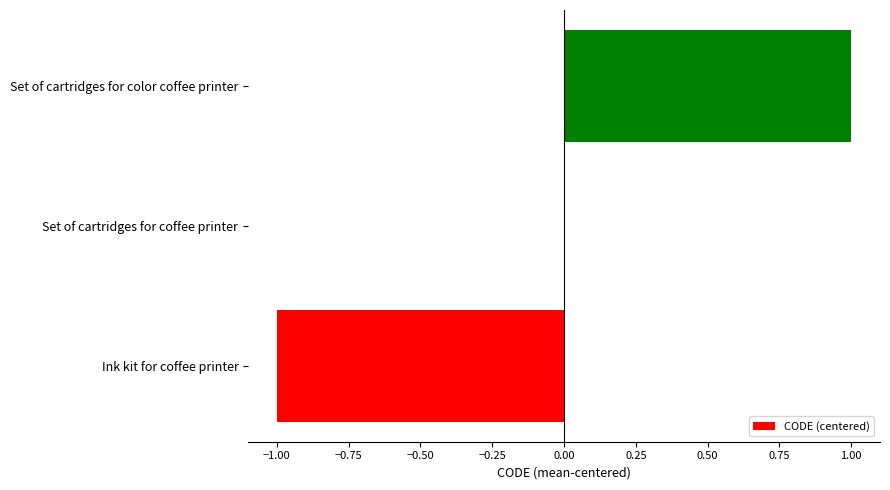

How many data points does each series have?

3